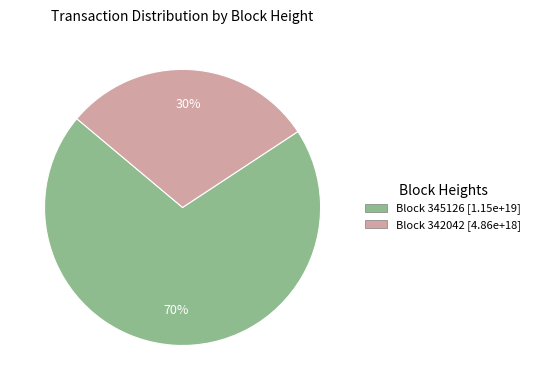

Is there any slice that represents more than half of the pie?

Yes